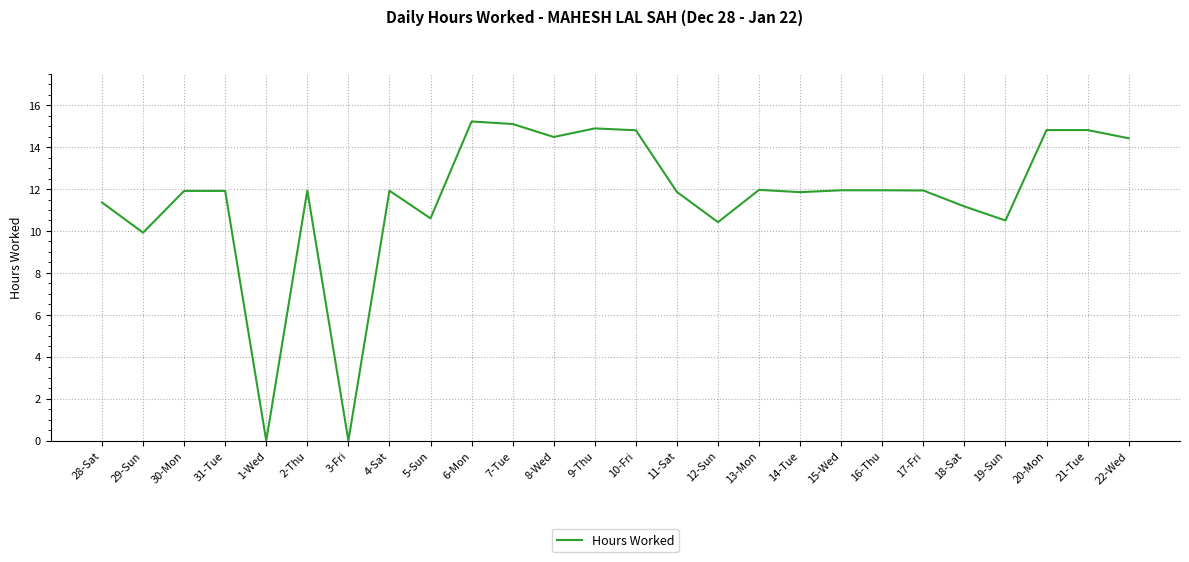

Between 1-Wed and 16-Thu, which is larger?

16-Thu